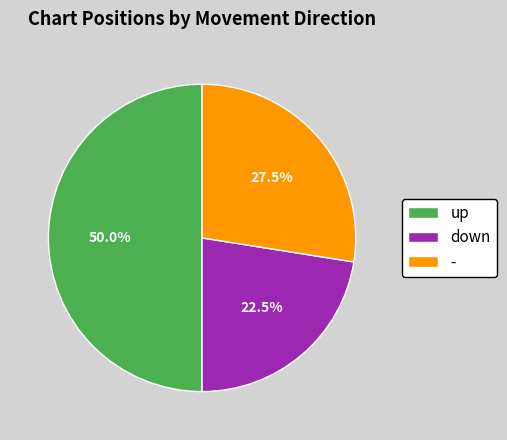

Is - the majority of the pie?

No